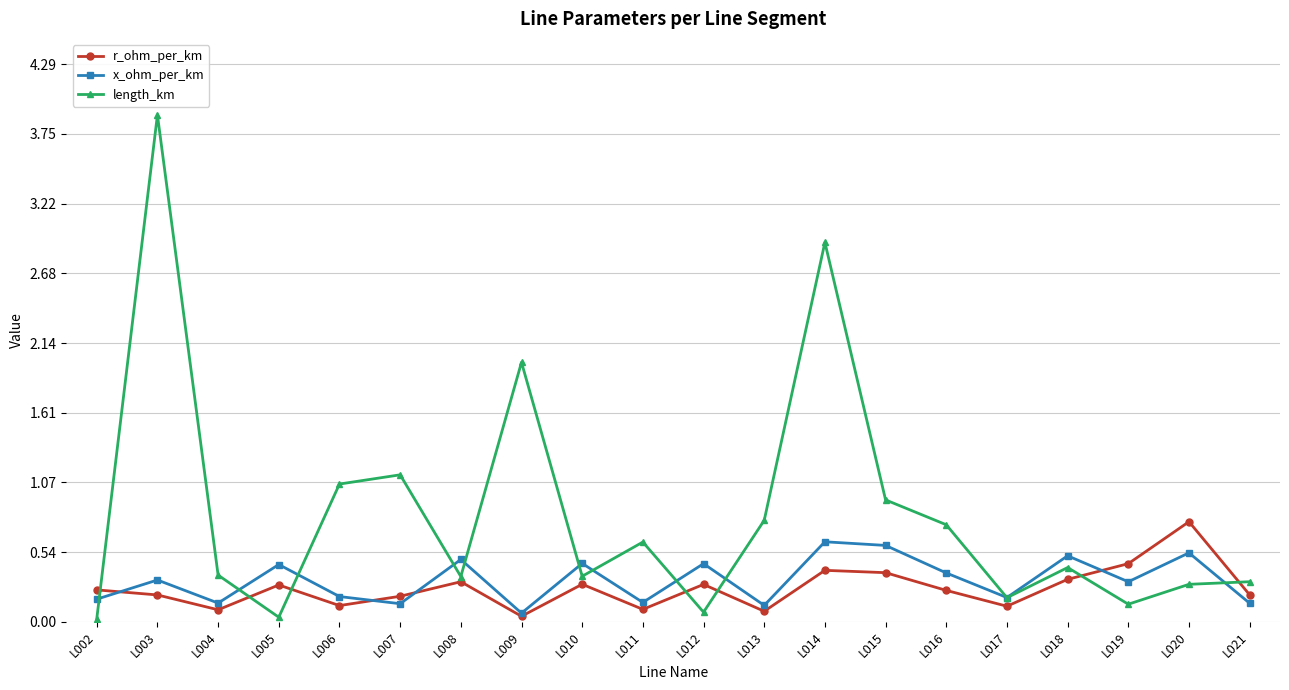

Which series has the largest total across all categories?

length_km